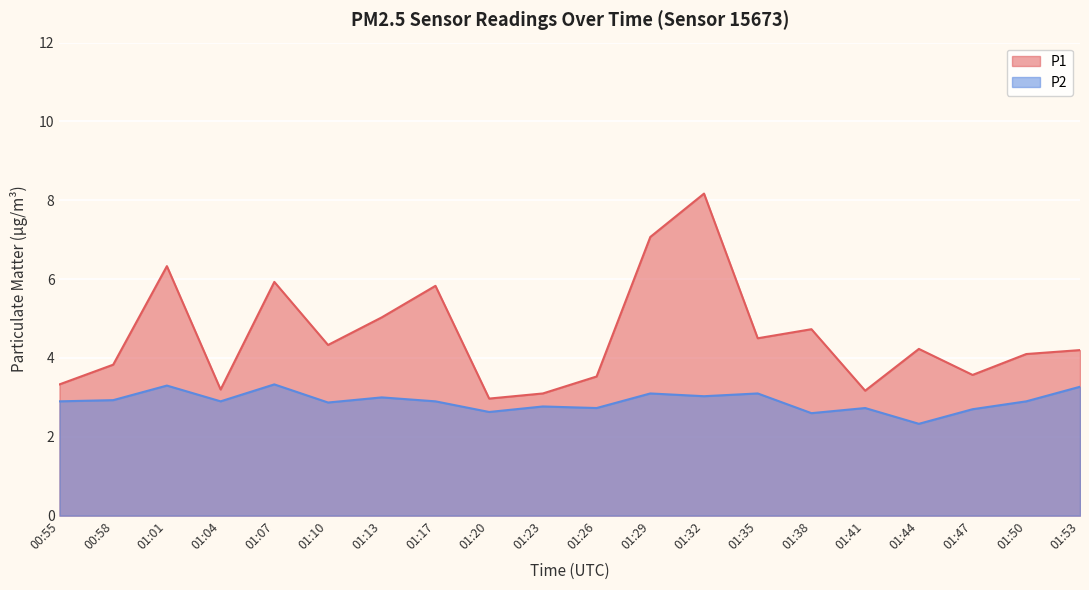

What is the minimum value shown in the chart?

2.3